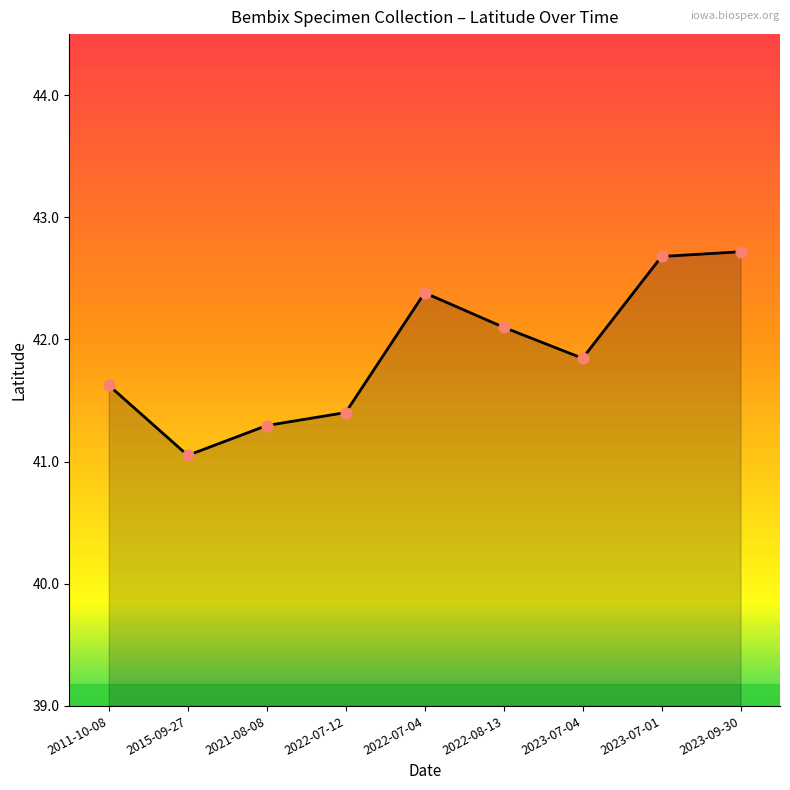

Between 2021-08-08 and 2011-10-08, which is larger?

2011-10-08